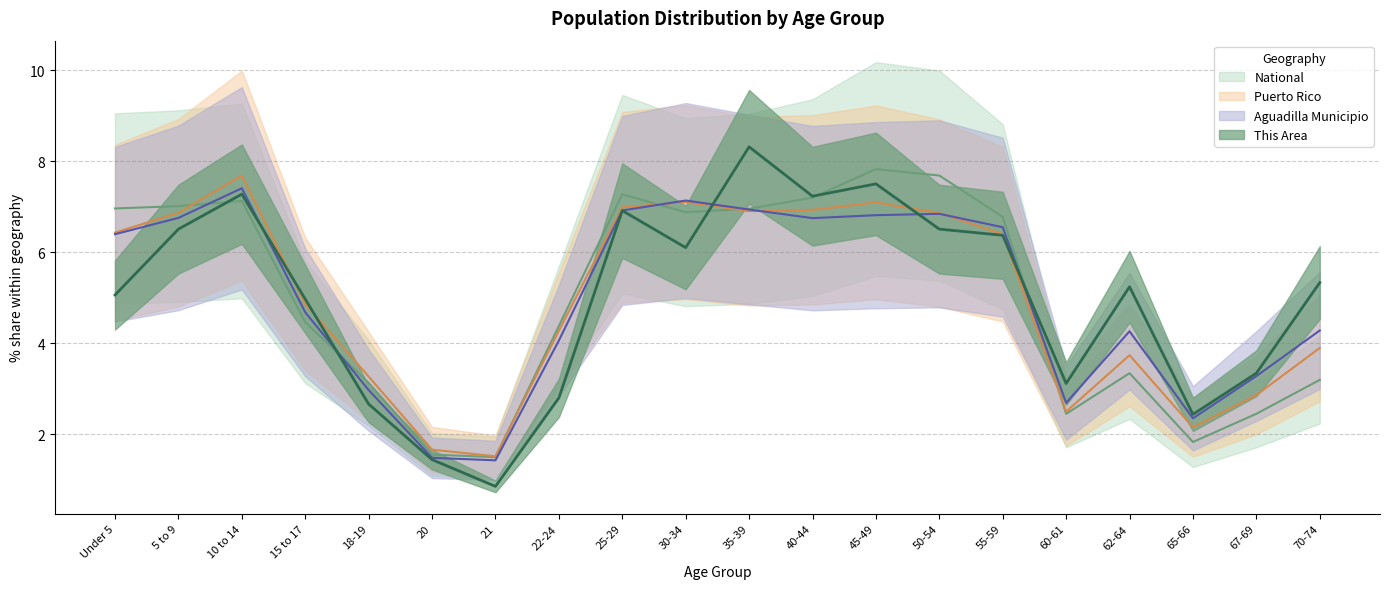

What is the smallest value displayed?

0.9